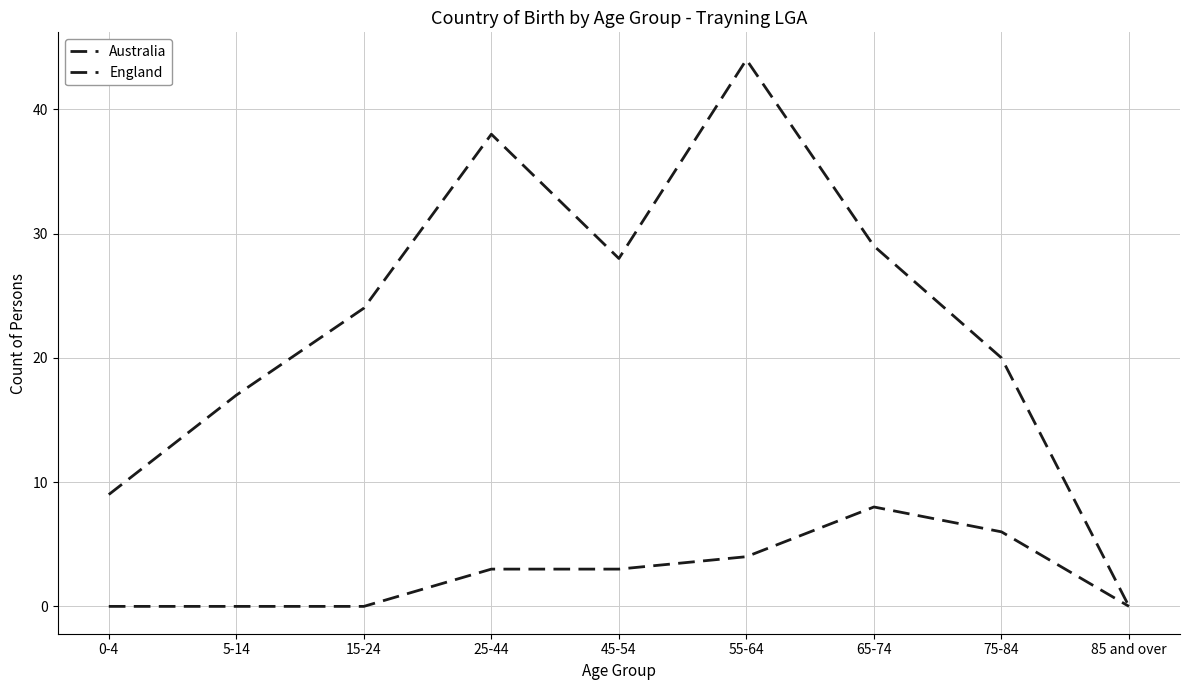

What is the spread (max minus min) of values at 55-64?

40